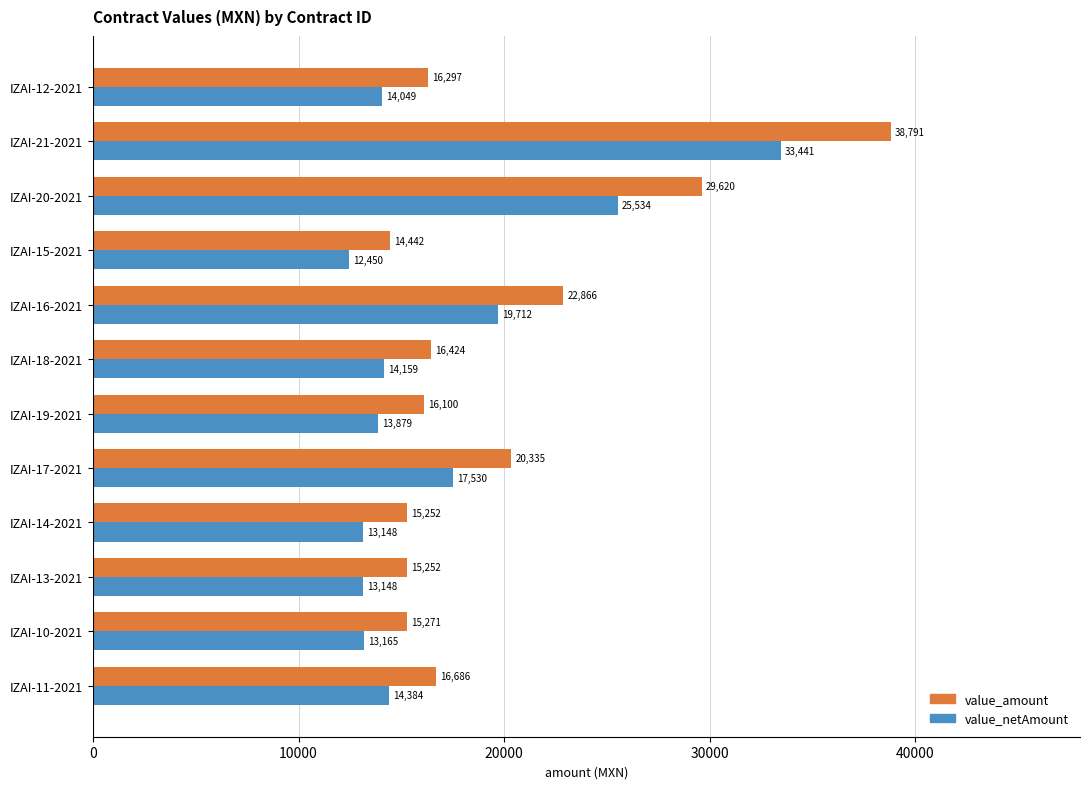

The value of value_amount at IZAI-12-2021 is 8963.6. True or false?

False